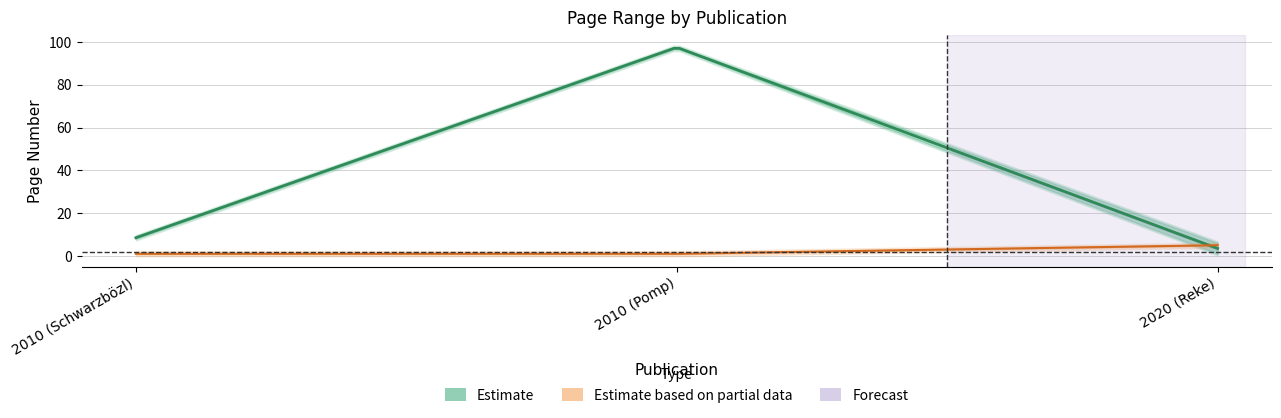

What is the label of the 2nd point from the left?

2010 (Pomp)